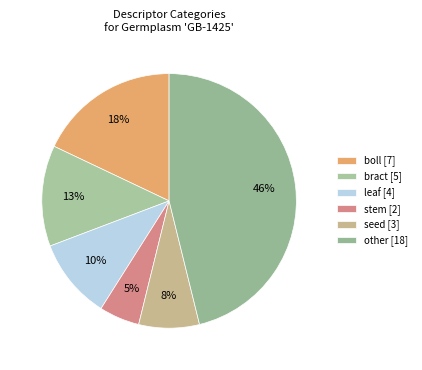

Count the number of slices in the pie.

6